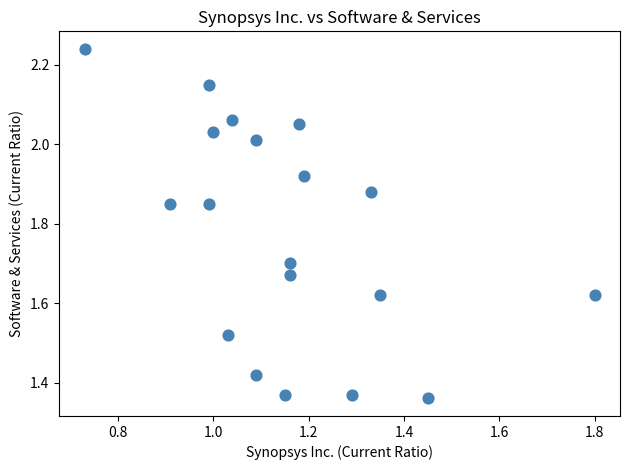

What is the range of X values (max minus min)?

1.1